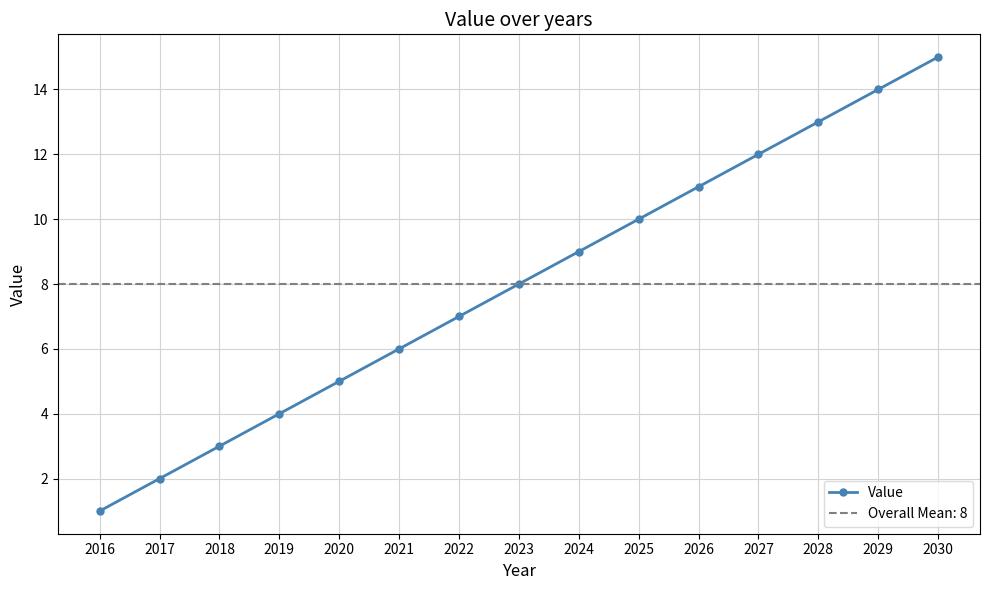

Reading right to left, transcribe all the data shown in this chart.

2030=15	2029=14	2028=13	2027=12	2026=11	2025=10	2024=9	2023=8	2022=7	2021=6	2020=5	2019=4	2018=3	2017=2	2016=1